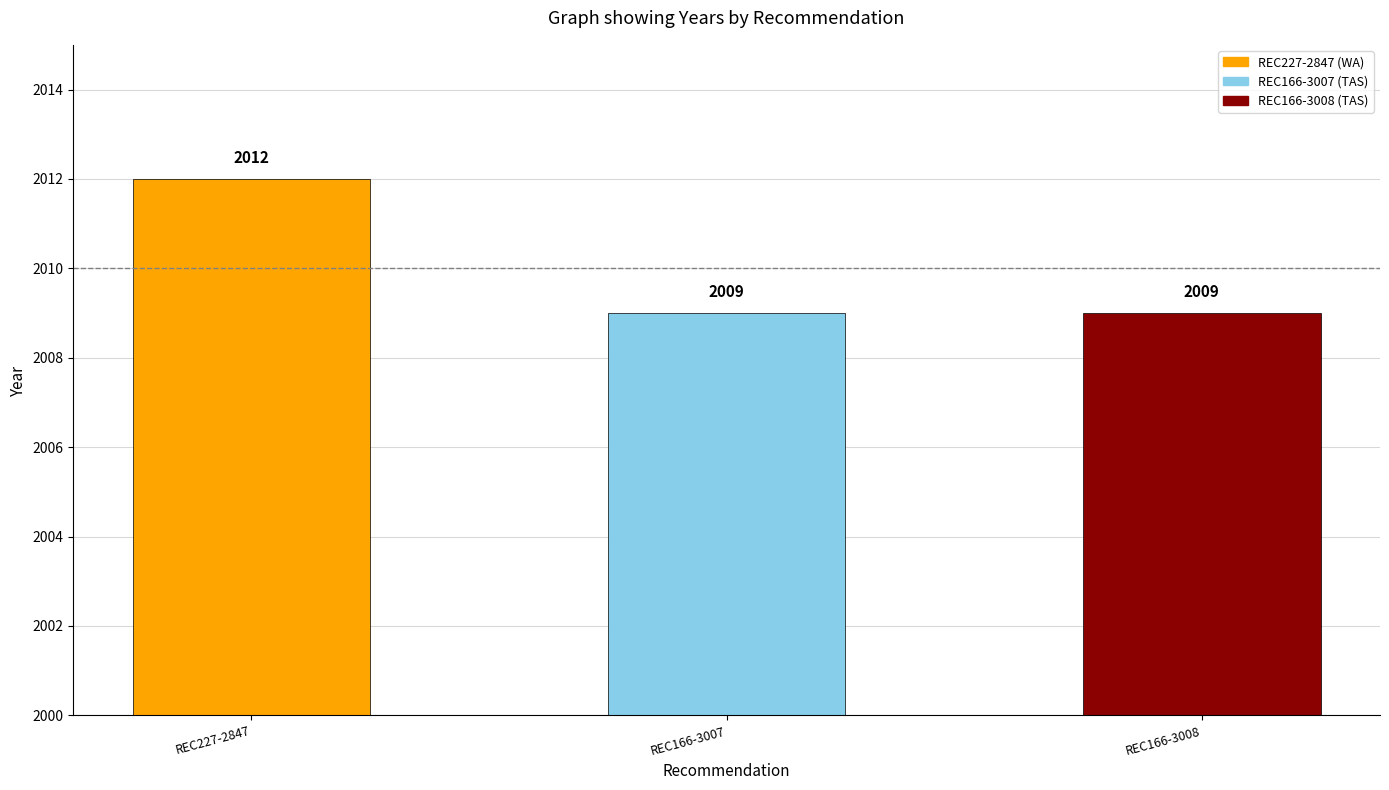

What is the label of the 1st bar from the right?

REC166-3008